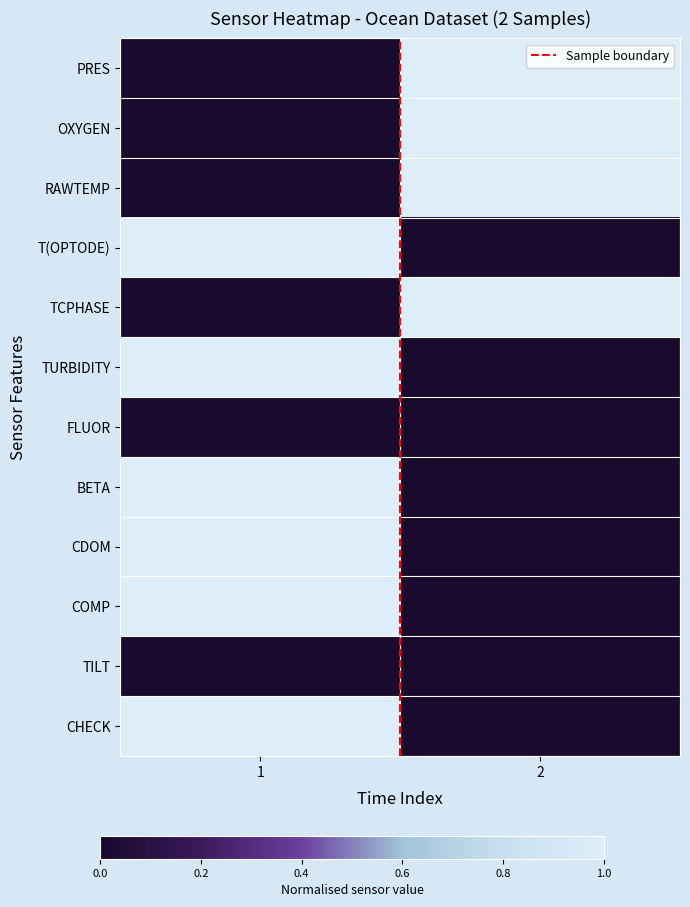

At which category is the sum across all series the highest?

1